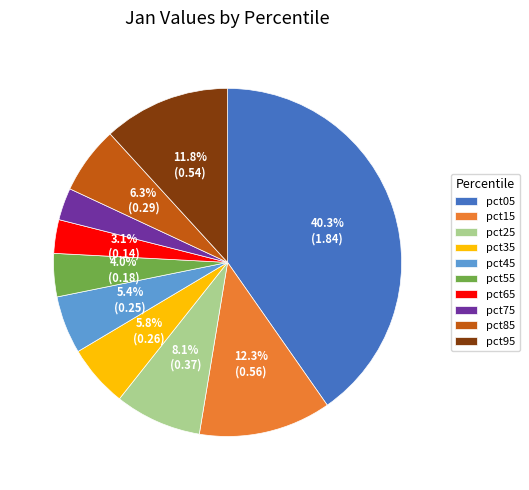

Which slice is the largest?

pct05